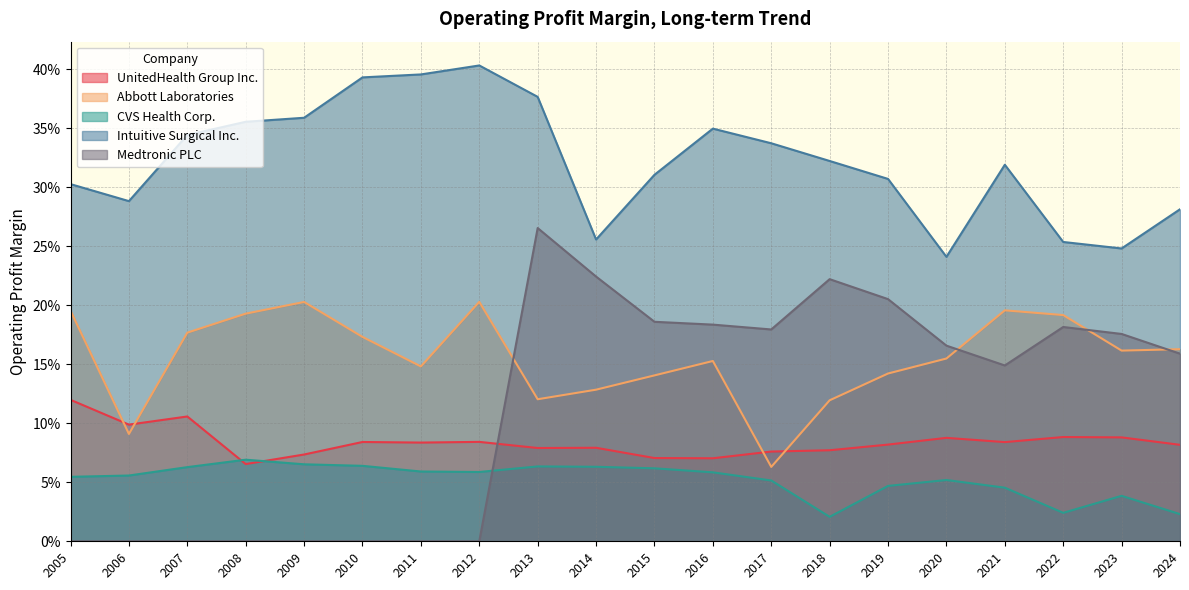

True or false: Intuitive Surgical Inc. and CVS Health Corp. intersect in this chart.

False